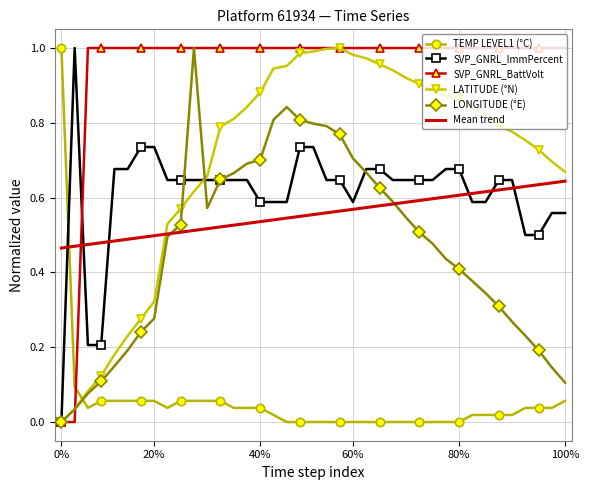

Which series ends up on top after the final intersection of LATITUDE (°N) and Mean trend?

LATITUDE (°N)